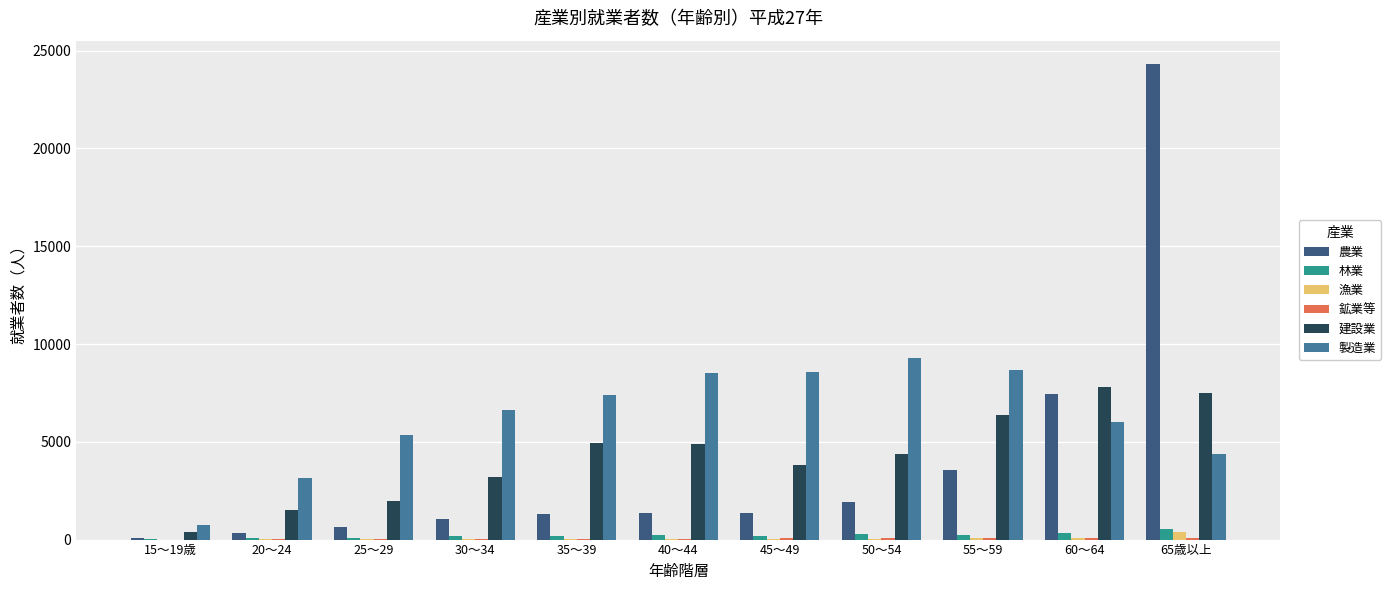

What is the spread (max minus min) of values at 35～39?

7371